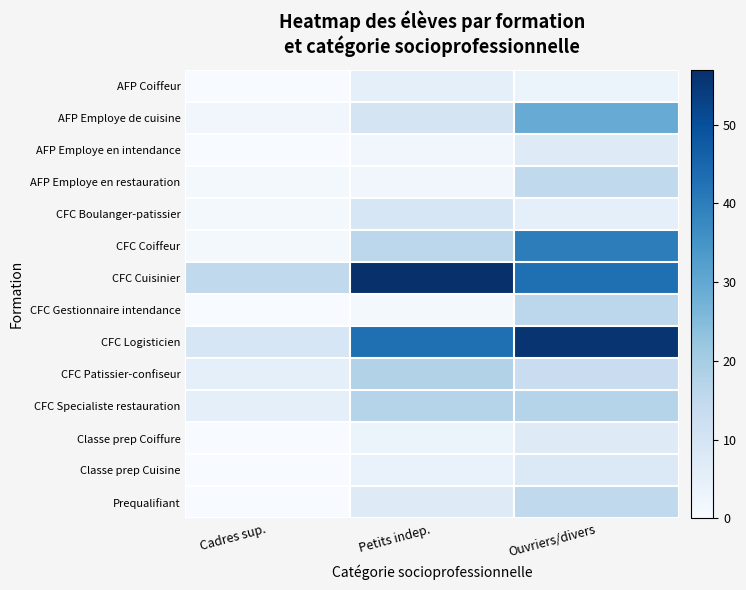

Reading left to right, transcribe all the data shown in this chart.

AFP Coiffeur: Cadres sup.=0	Petits indep.=5	Ouvriers/divers=3
AFP Employe de cuisine: Cadres sup.=2	Petits indep.=10	Ouvriers/divers=29
AFP Employe en intendance: Cadres sup.=0	Petits indep.=2	Ouvriers/divers=7
AFP Employe en restauration: Cadres sup.=1	Petits indep.=2	Ouvriers/divers=15
CFC Boulanger-patissier: Cadres sup.=1	Petits indep.=9	Ouvriers/divers=5
CFC Coiffeur: Cadres sup.=1	Petits indep.=16	Ouvriers/divers=40
CFC Cuisinier: Cadres sup.=15	Petits indep.=57	Ouvriers/divers=43
CFC Gestionnaire intendance: Cadres sup.=0	Petits indep.=1	Ouvriers/divers=16
CFC Logisticien: Cadres sup.=9	Petits indep.=43	Ouvriers/divers=56
CFC Patissier-confiseur: Cadres sup.=5	Petits indep.=18	Ouvriers/divers=13
CFC Specialiste restauration: Cadres sup.=5	Petits indep.=17	Ouvriers/divers=17
Classe prep Coiffure: Cadres sup.=0	Petits indep.=3	Ouvriers/divers=7
Classe prep Cuisine: Cadres sup.=0	Petits indep.=4	Ouvriers/divers=8
Prequalifiant: Cadres sup.=0	Petits indep.=7	Ouvriers/divers=15